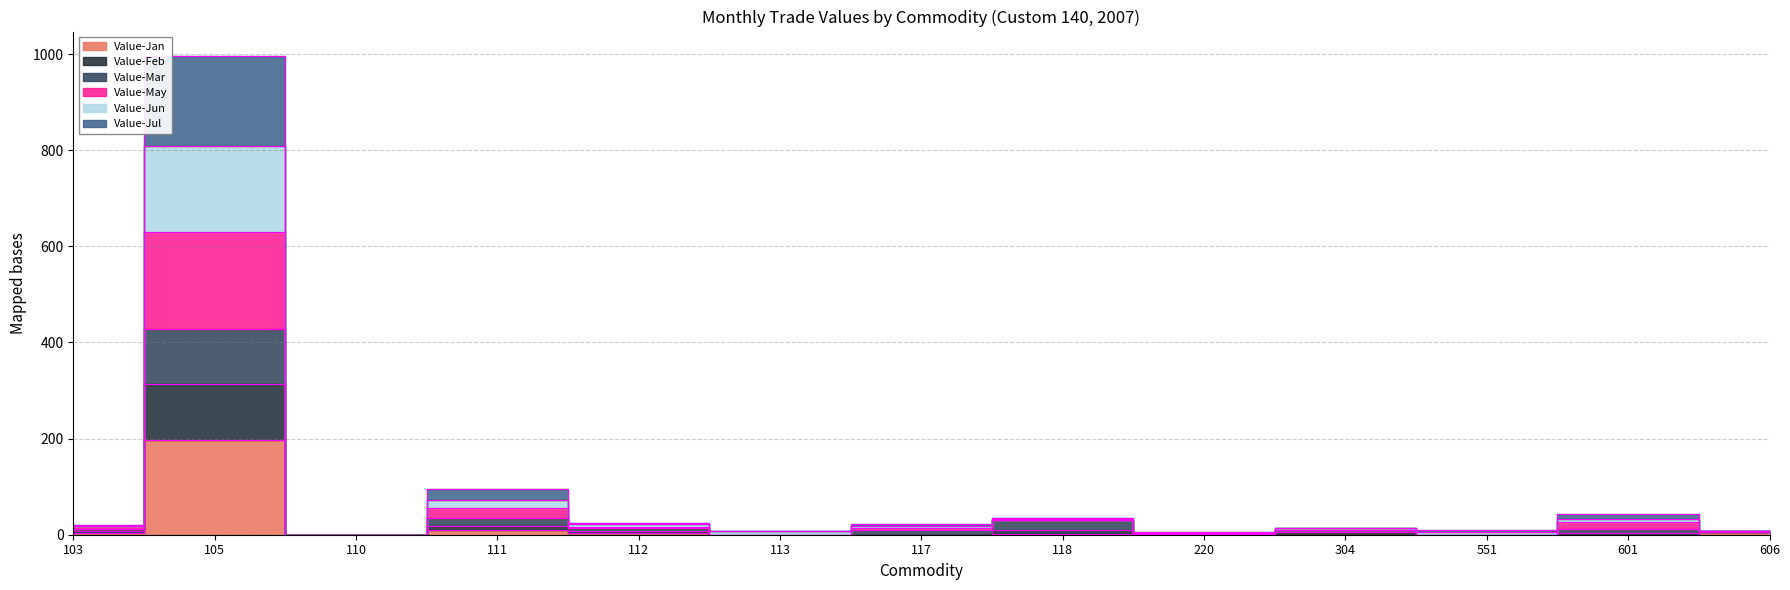

What are all the series names shown in the legend?

Value-Jan, Value-Feb, Value-Mar, Value-May, Value-Jun, Value-Jul